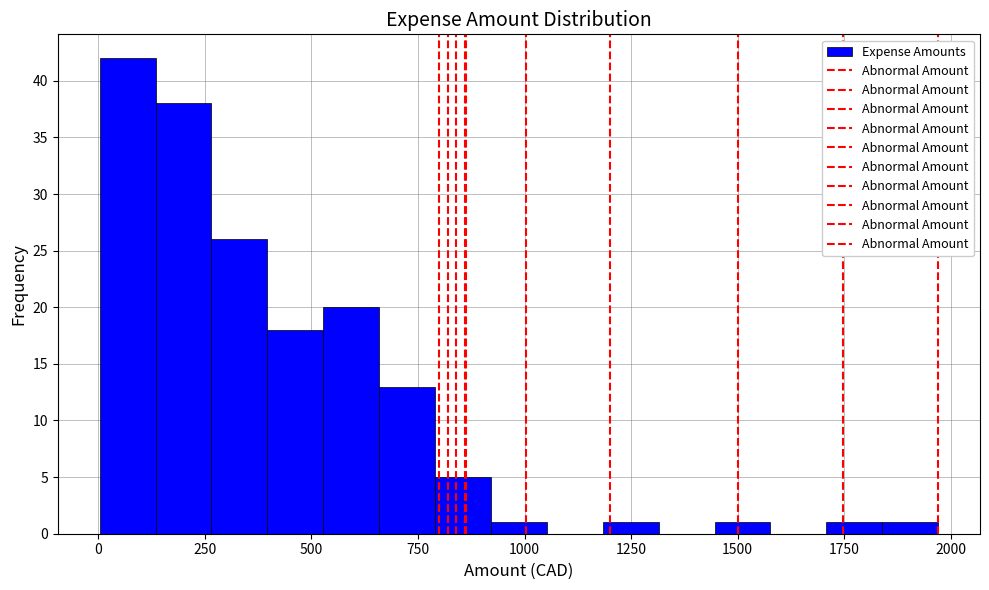

Around what value on the x-axis is the tallest bar? Give the approximate position of its centre, as read against the axis.

50